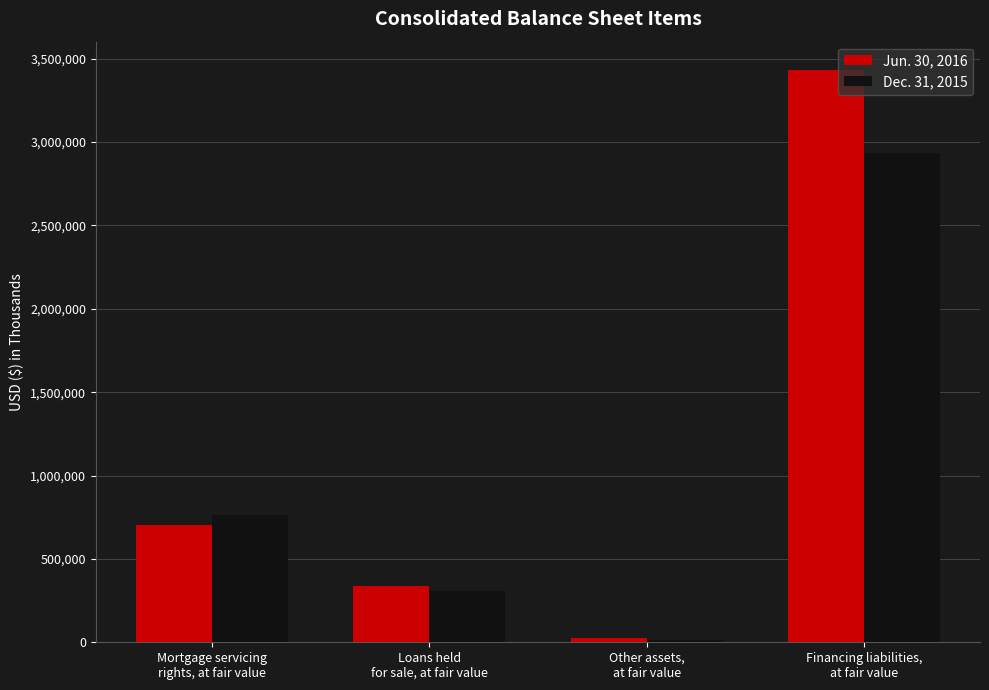

At which category is the sum across all series the highest?

Financing liabilities,
at fair value